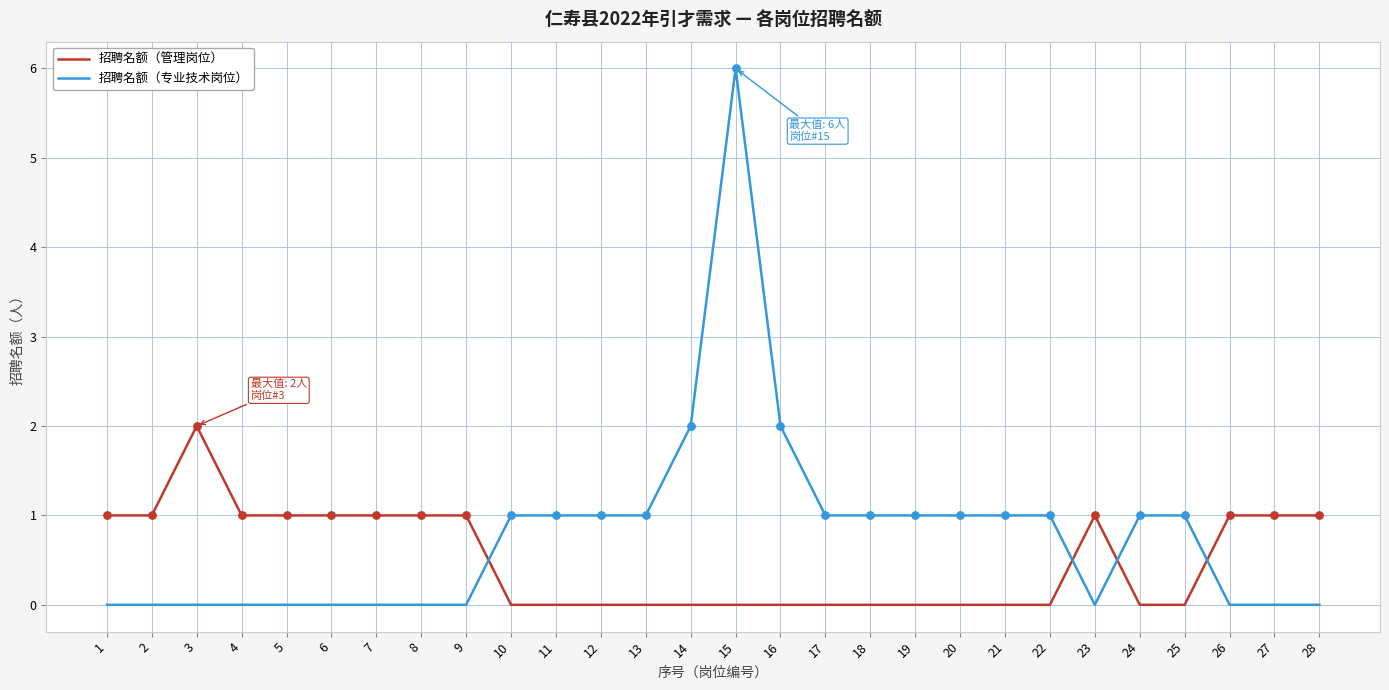

What are all the series names shown in the legend?

招聘名额（管理岗位）, 招聘名额（专业技术岗位）